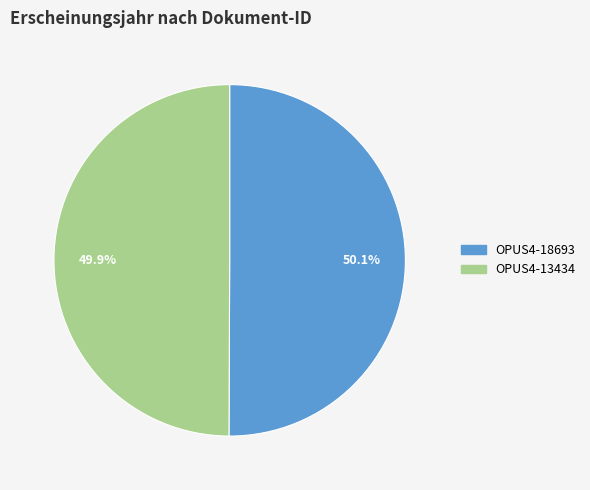

Count the number of slices in the pie.

2